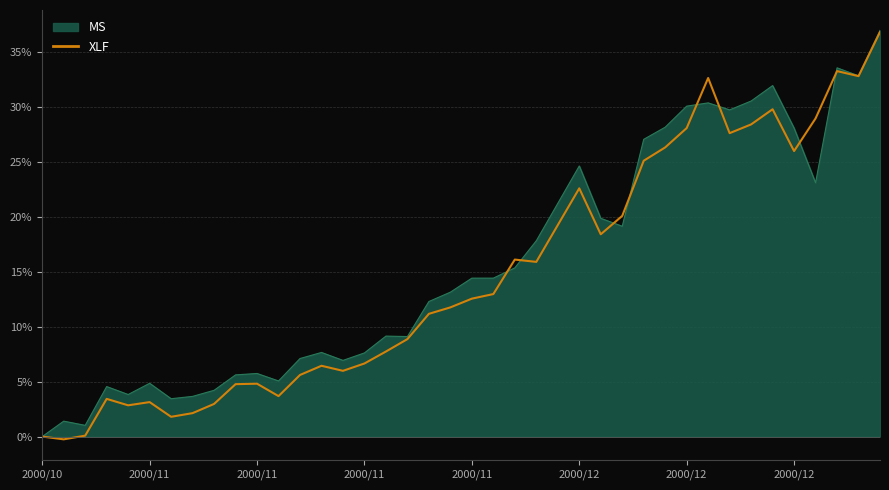

What is the greatest value displayed?

37.0